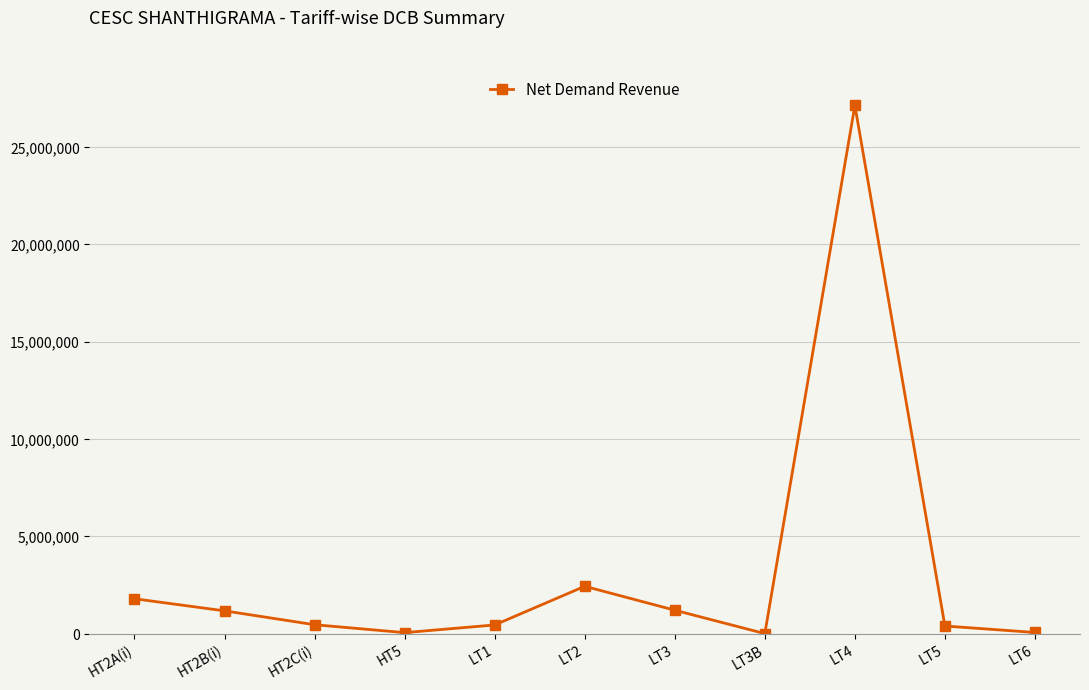

What is the label of the 2nd point from the right?

LT5